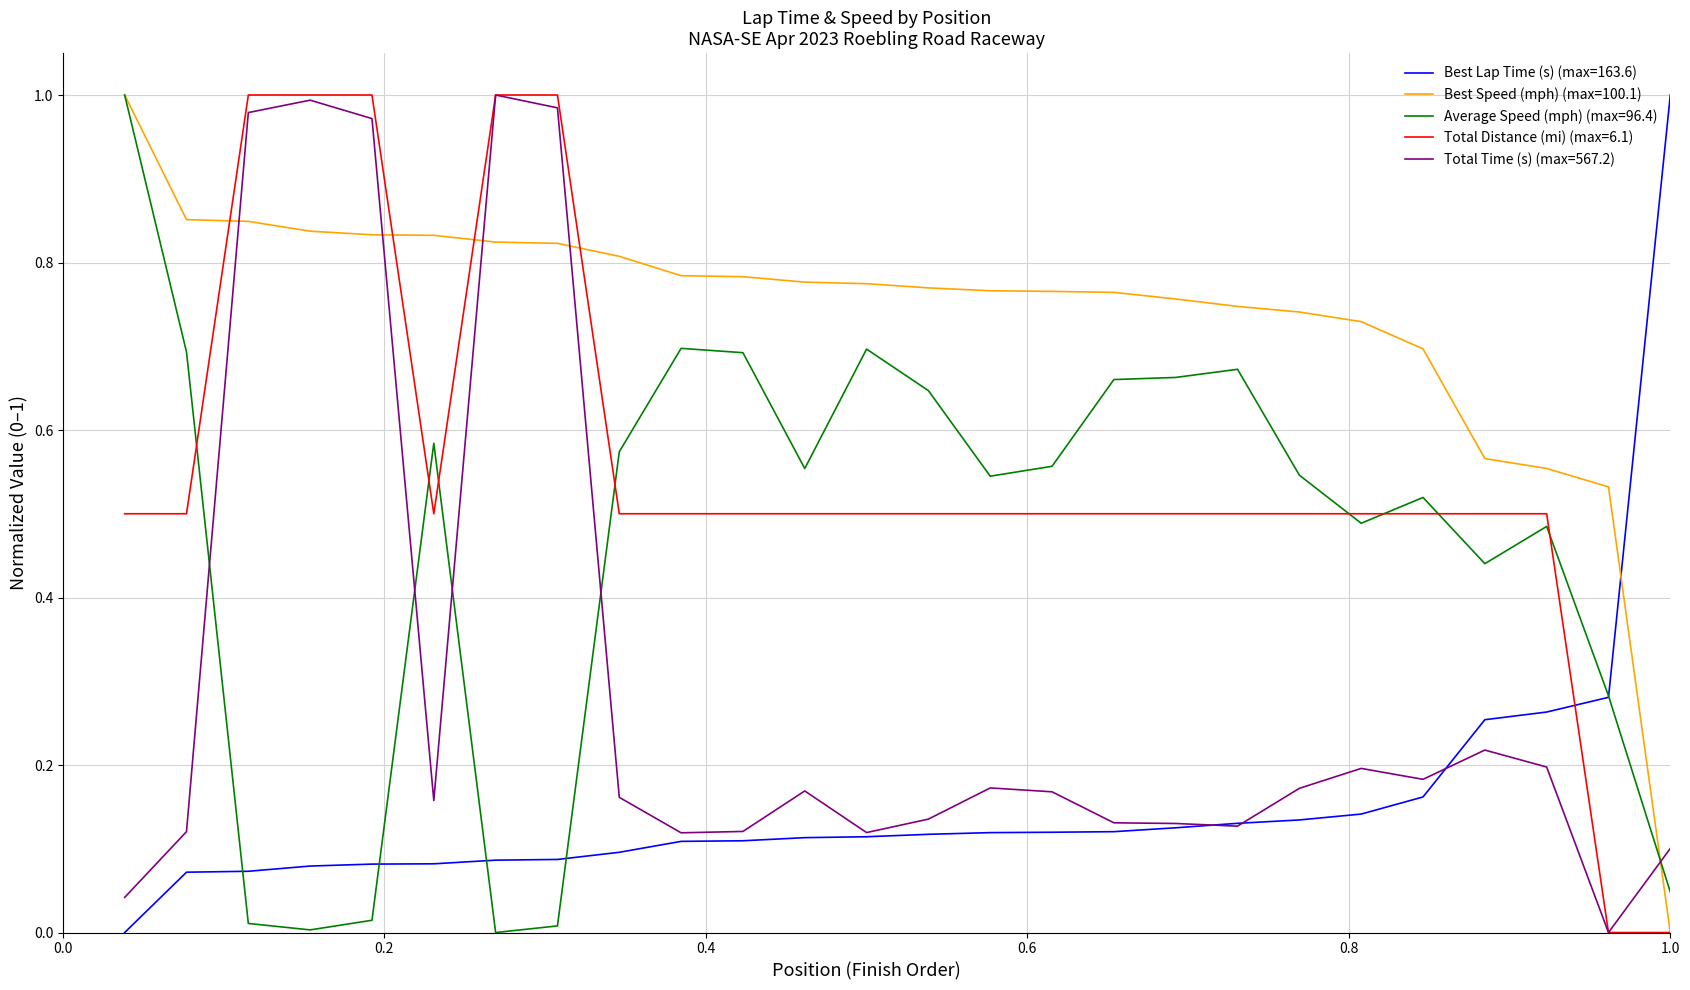

How many lines are shown in the chart?

5